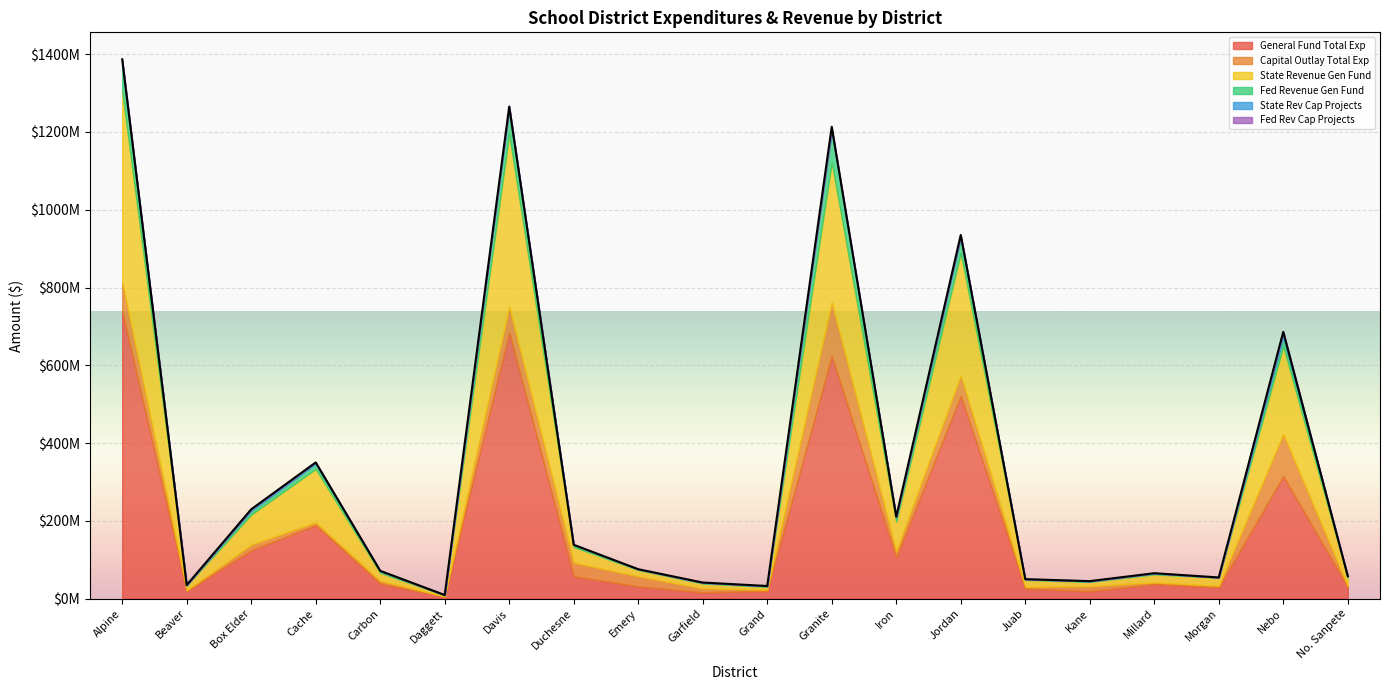

Which series has the largest total across all categories?

General Fund Total Exp